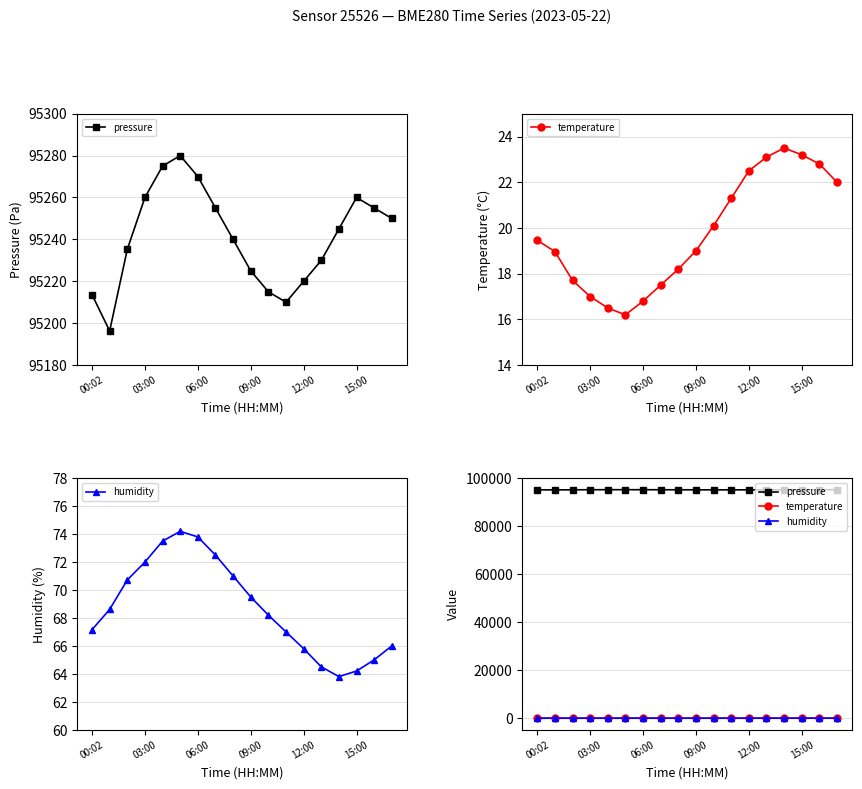

Which series has the largest total across all categories?

pressure